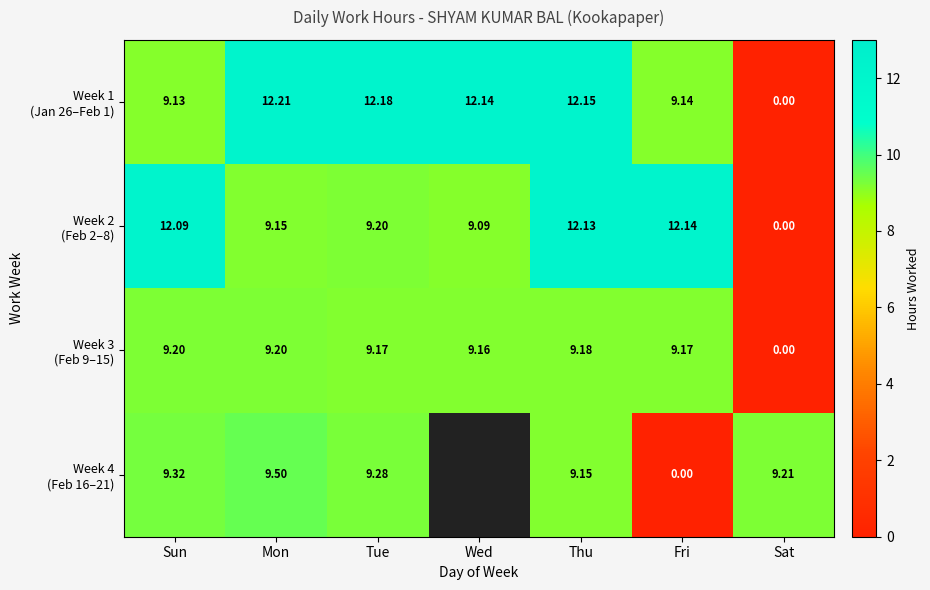

List the labels in order of Week 1 (Jan 26–Feb 1) value, smallest first.

Sat, Sun, Fri, Wed, Thu, Tue, Mon